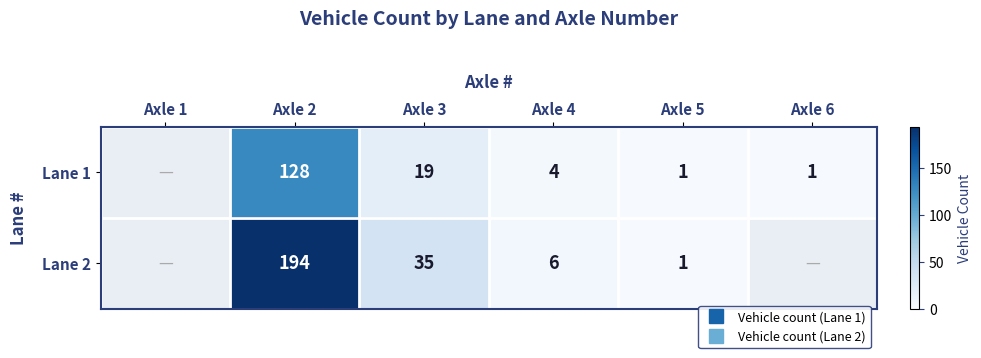

Which category has the lowest value in the Lane 2 series?

Axle 1